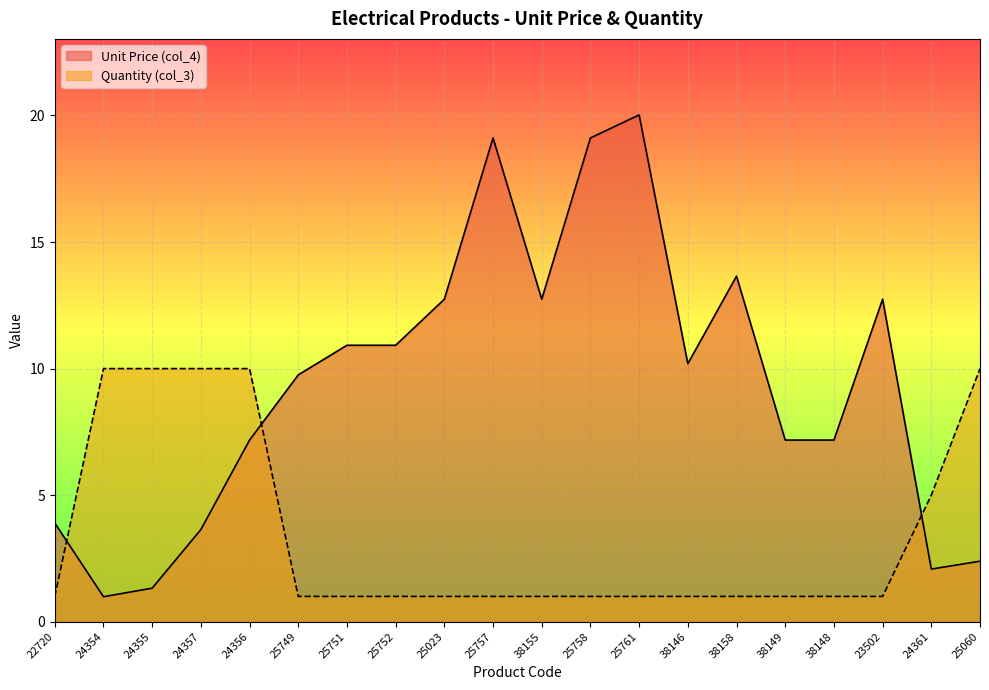

Is it true that Unit Price (col_4) equals 7.2 at 24356?

True